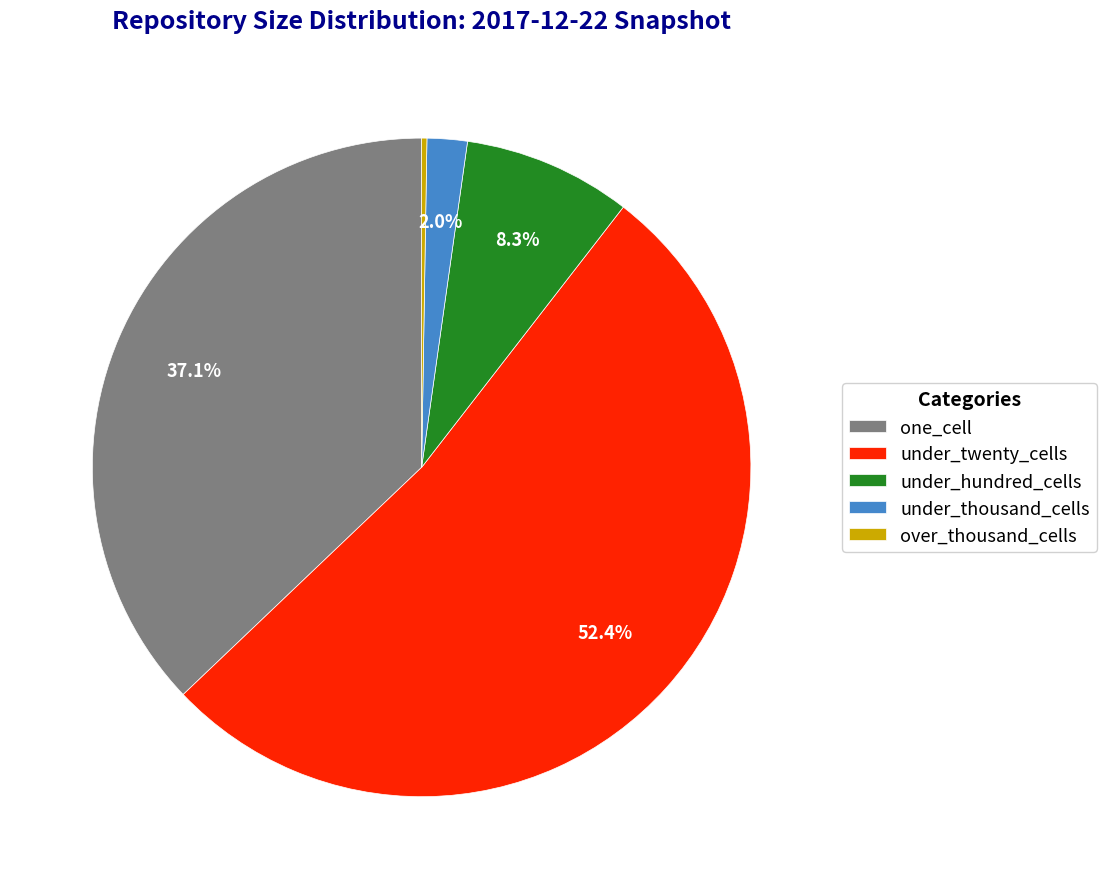

The under_hundred_cells slice represents 8% of the pie. True or false?

True